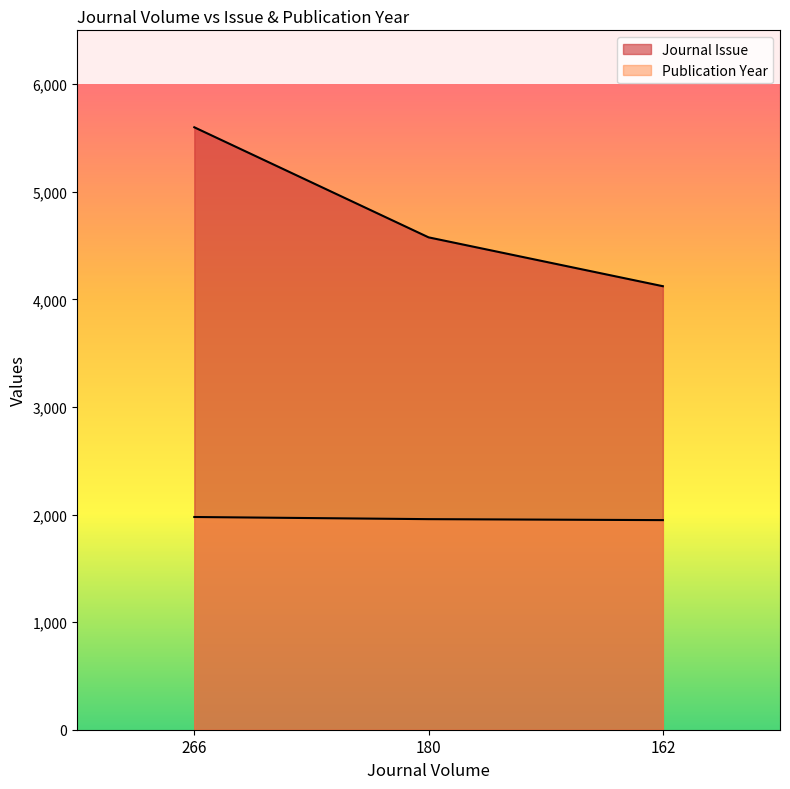

Reading left to right, transcribe all the data shown in this chart.

Journal Issue: 266=5599	180=4576	162=4122
Publication Year: 266=1977	180=1957	162=1948